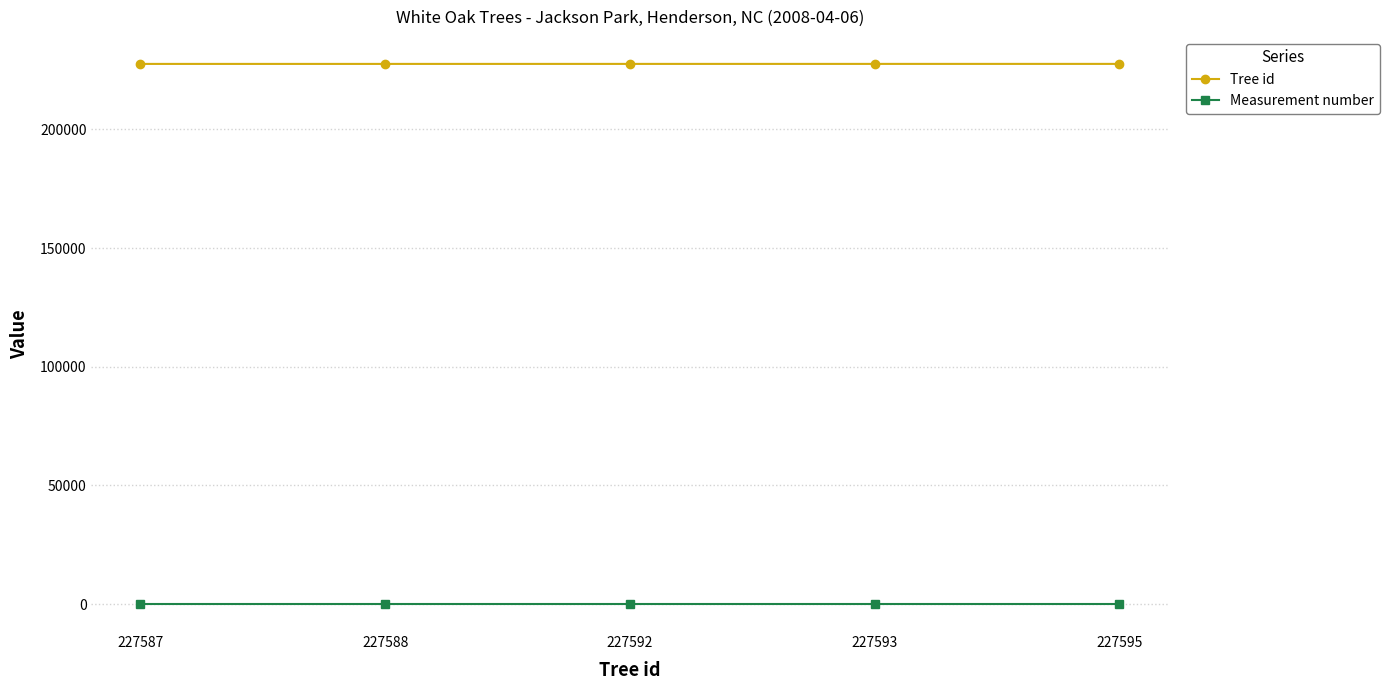

At 227593, list the series in order from smallest to largest.

Measurement number, Tree id